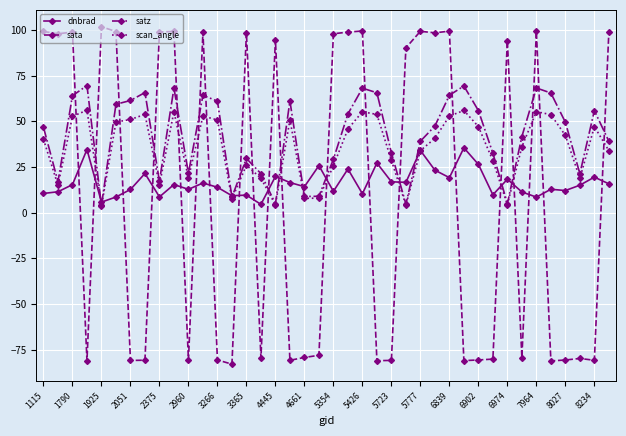

True or false: scan_angle has more than 2 interior local peaks.

True